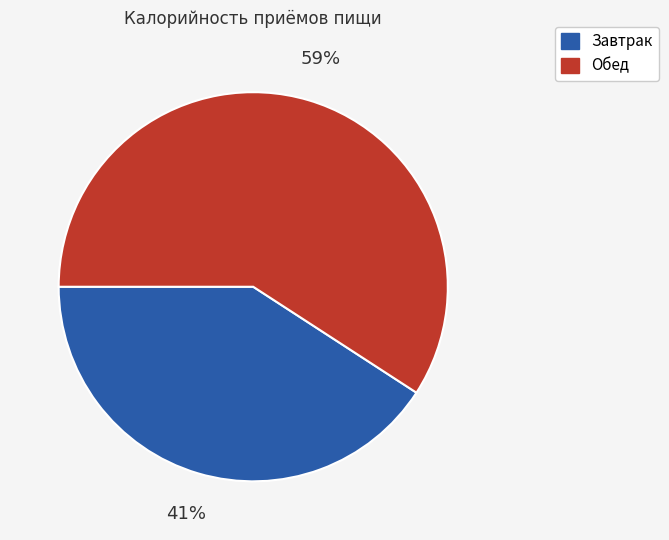

Is it true that Обед is 68% of the pie?

False